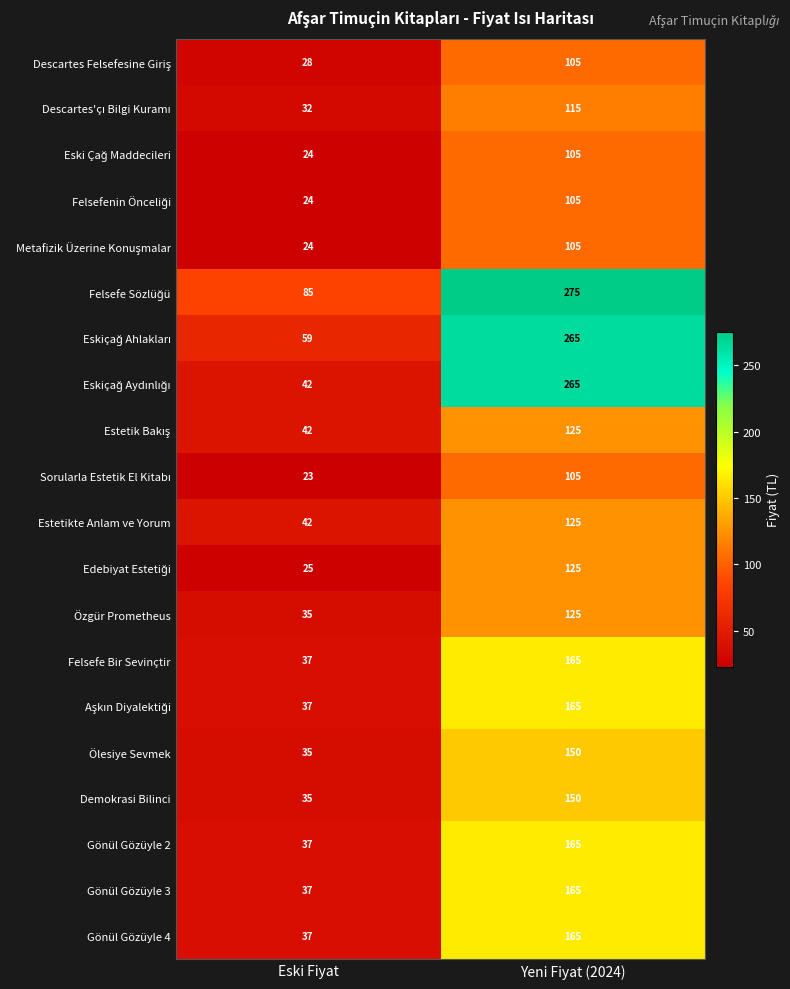

True or false: Özgür Prometheus has a value of 53 at Eski Fiyat.

False